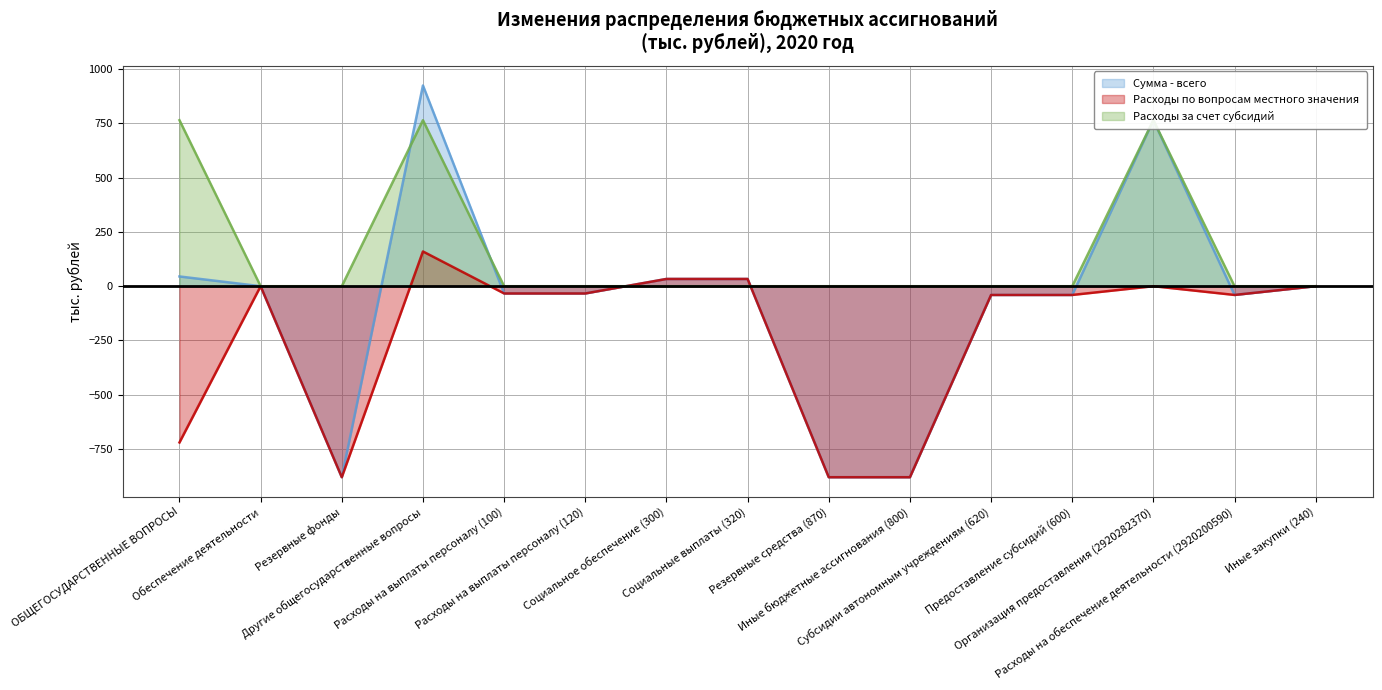

How many data points in Расходы по вопросам местного значения are above -33?

6